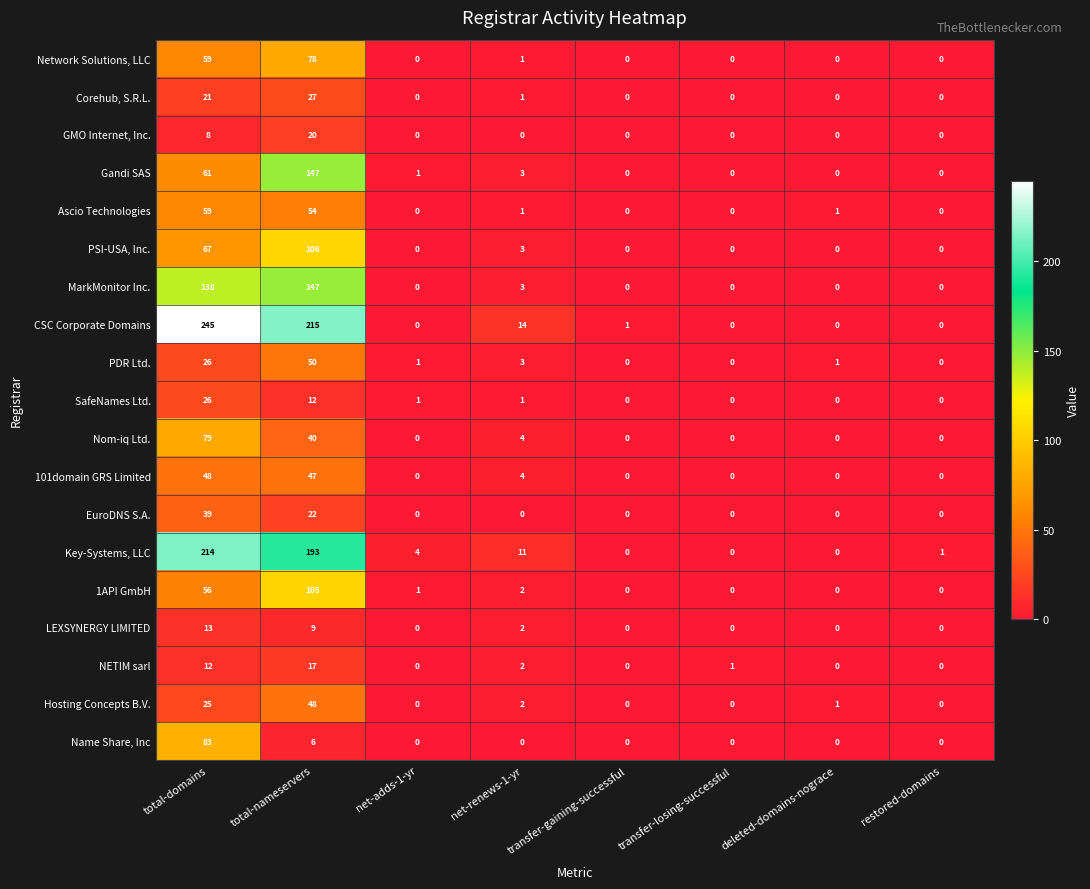

What is the average value of the CSC Corporate Domains series?

59